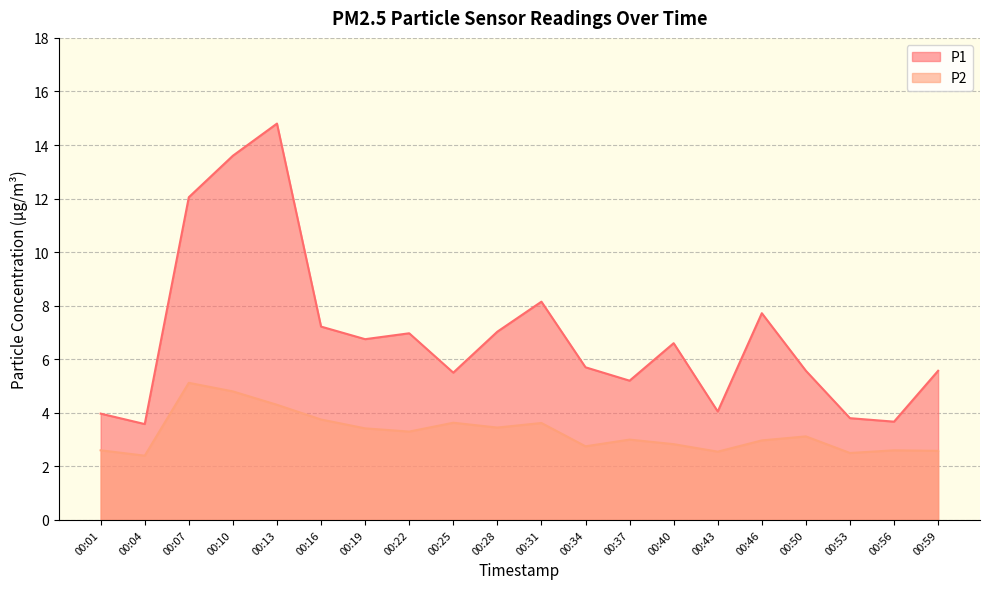

Reading left to right, extract all data points from this chart.

P1: 00:01=4.0	00:04=3.6	00:07=12.1	00:10=13.6	00:13=14.8	00:16=7.2	00:19=6.8	00:22=7.0	00:25=5.5	00:28=7.0	00:31=8.2	00:34=5.7	00:37=5.2	00:40=6.6	00:43=4.0	00:46=7.7	00:50=5.6	00:53=3.8	00:56=3.7	00:59=5.6
P2: 00:01=2.6	00:04=2.4	00:07=5.1	00:10=4.8	00:13=4.3	00:16=3.8	00:19=3.4	00:22=3.3	00:25=3.6	00:28=3.5	00:31=3.6	00:34=2.8	00:37=3.0	00:40=2.8	00:43=2.5	00:46=3.0	00:50=3.1	00:53=2.5	00:56=2.6	00:59=2.6